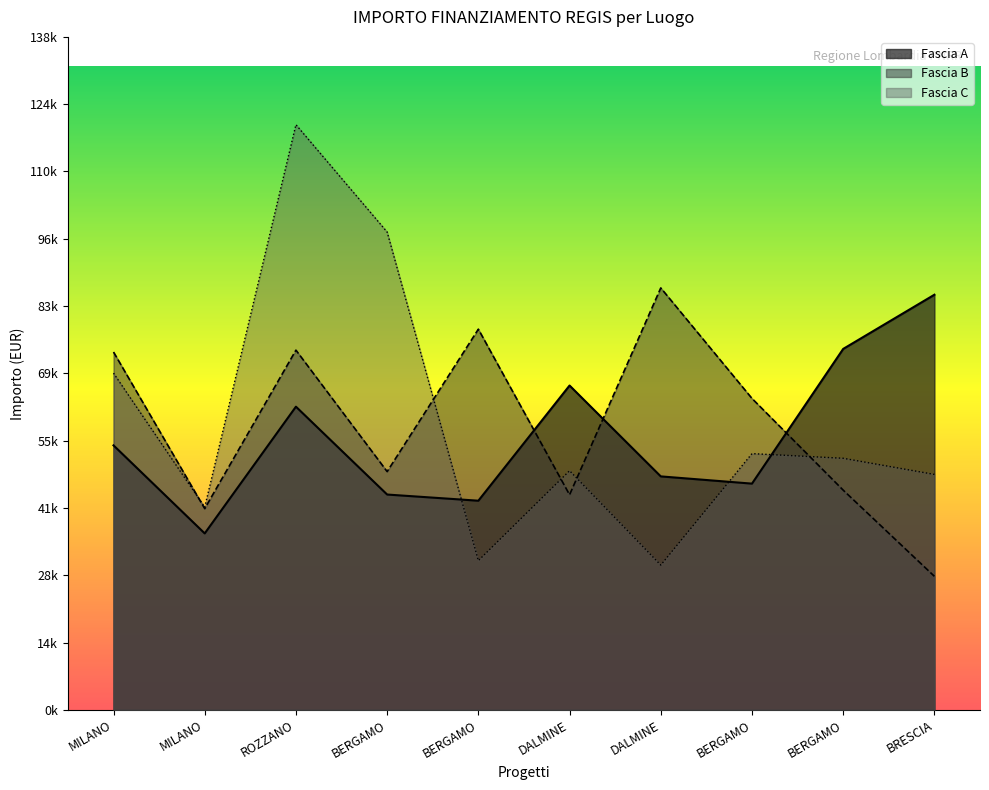

At which label does Fascia B first exceed 63747?

MILANO